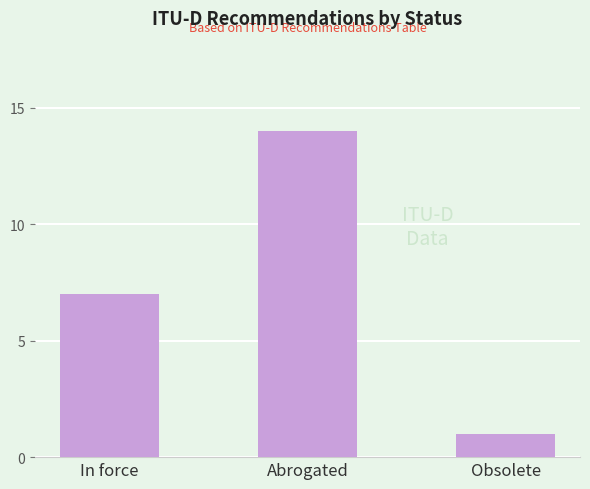

What is the ratio of the value at Abrogated to the value at Obsolete?

14.0